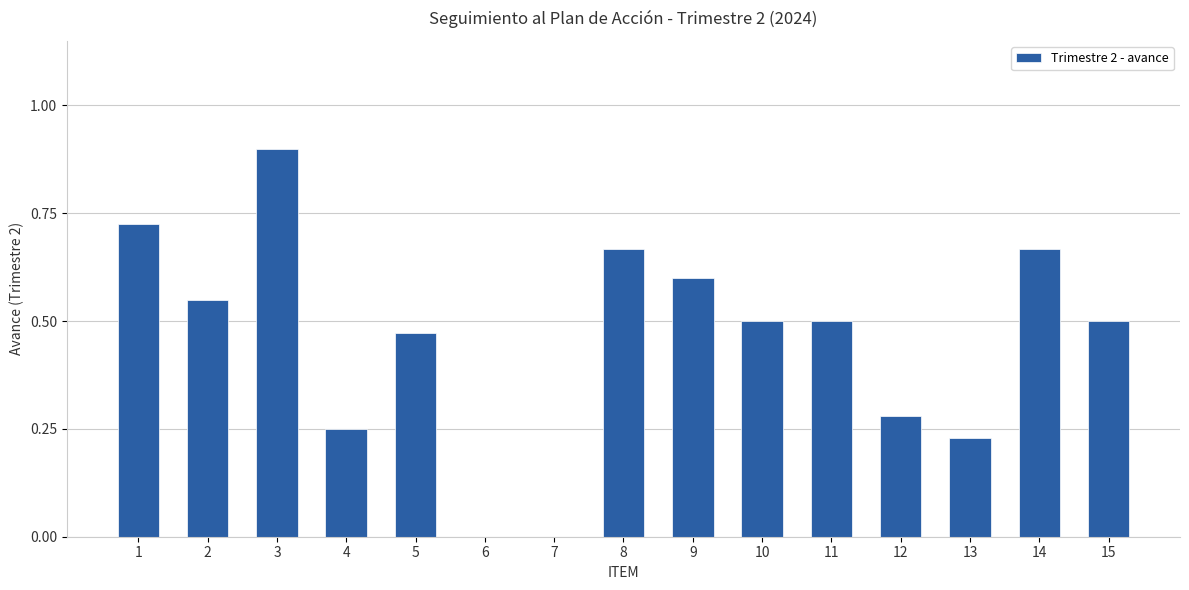

What is the sum of all values?

6.8